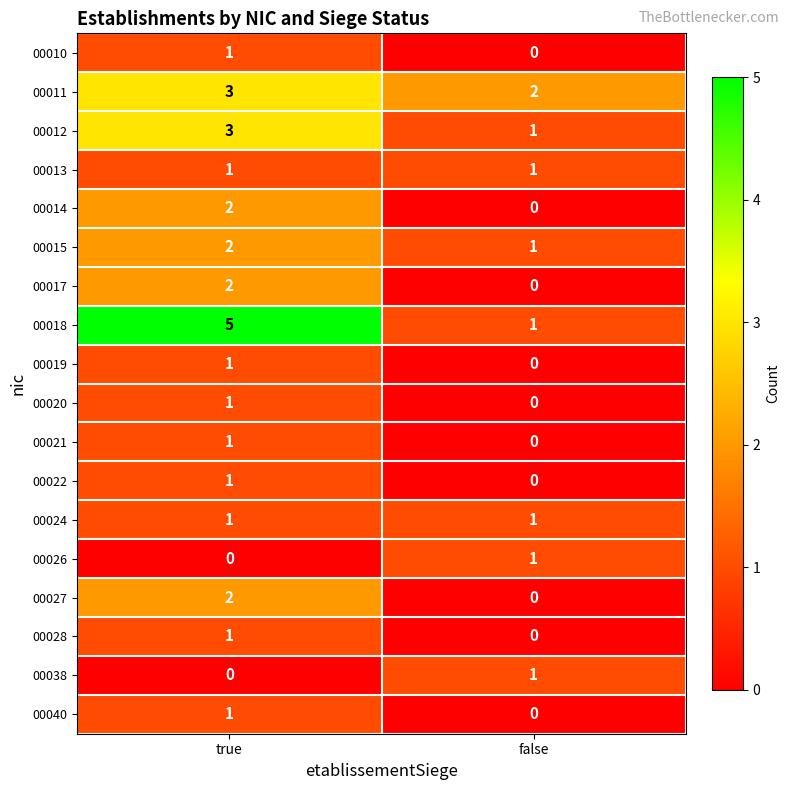

Which series has the largest total across all categories?

00018